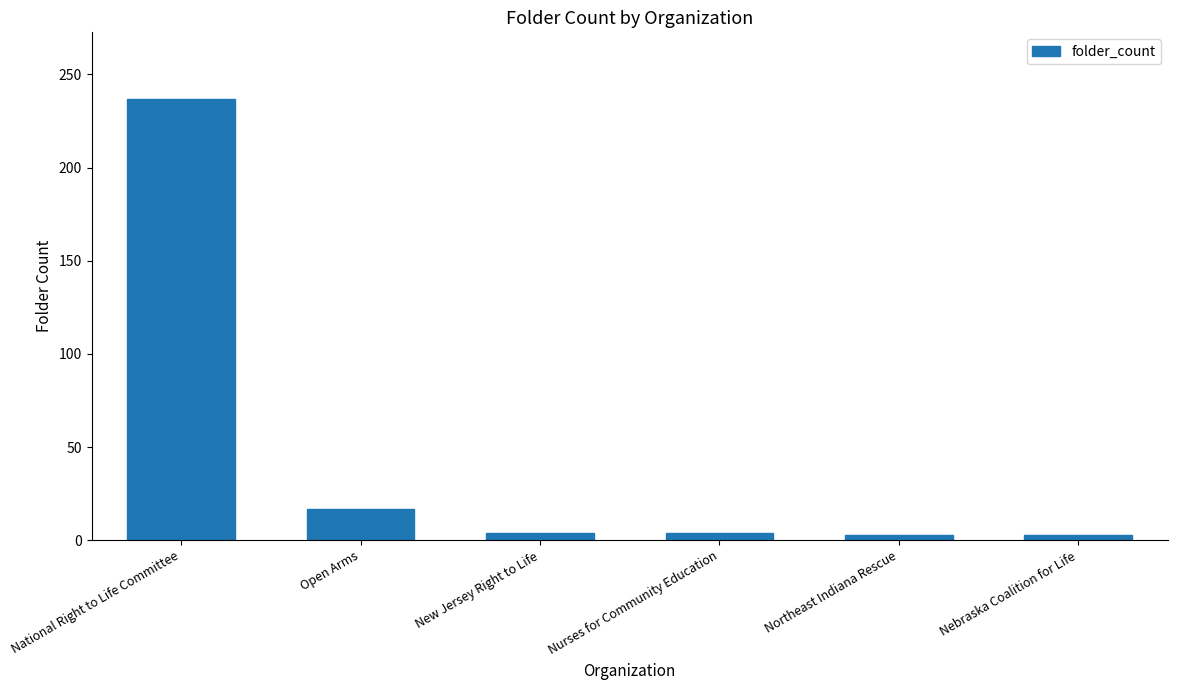

Are the bars horizontal?

No